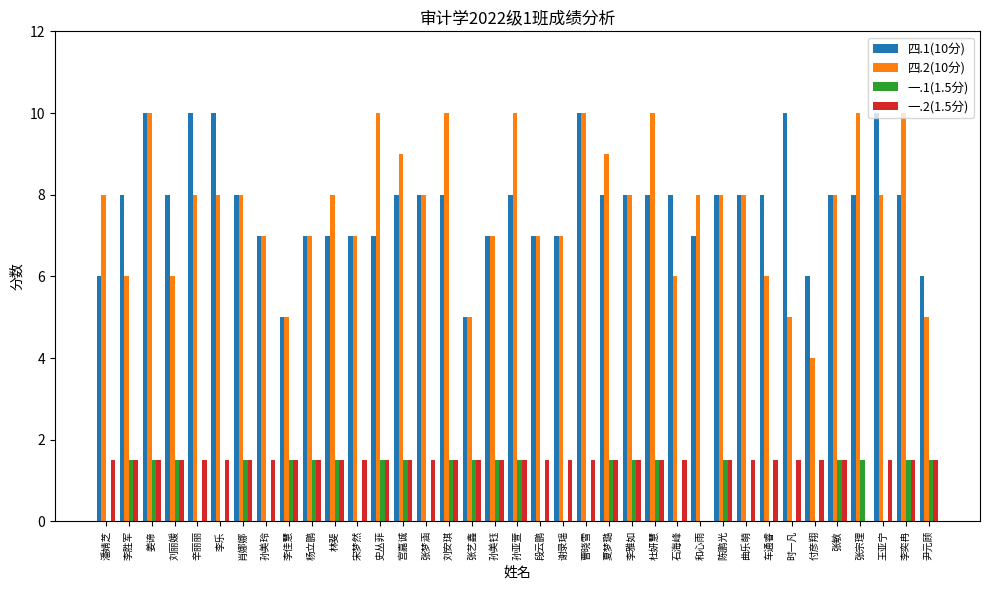

Reading left to right, extract all data points from this chart.

四.1(10分): 潘婧芝=6.0	李胜军=8.0	姜谛=10.0	刘丽媛=8.0	辛丽丽=10.0	李乐=10.0	肖娜娜=8.0	孙美玲=7.0	李佳慧=5.0	杨立鹏=7.0	林斐=7.0	宋梦然=7.0	史丛菲=7.0	宫嘉诚=8.0	张梦涵=8.0	刘安琪=8.0	张艺鑫=5.0	孙美钰=7.0	孙亚萱=8.0	段云鹏=7.0	谢录瑶=7.0	曹晓雪=10.0	夏梦璐=8.0	李雅如=8.0	杜妍慧=8.0	石海峰=8.0	和心雨=7.0	陈鹏光=8.0	曲乐萌=8.0	车通睿=8.0	时一凡=10.0	付彦翔=6.0	张敏=8.0	张宗理=8.0	王亚宁=10.0	李奕冉=8.0	尹元顾=6.0
四.2(10分): 潘婧芝=8.0	李胜军=6.0	姜谛=10.0	刘丽媛=6.0	辛丽丽=8.0	李乐=8.0	肖娜娜=8.0	孙美玲=7.0	李佳慧=5.0	杨立鹏=7.0	林斐=8.0	宋梦然=7.0	史丛菲=10.0	宫嘉诚=9.0	张梦涵=8.0	刘安琪=10.0	张艺鑫=5.0	孙美钰=7.0	孙亚萱=10.0	段云鹏=7.0	谢录瑶=7.0	曹晓雪=10.0	夏梦璐=9.0	李雅如=8.0	杜妍慧=10.0	石海峰=6.0	和心雨=8.0	陈鹏光=8.0	曲乐萌=8.0	车通睿=6.0	时一凡=5.0	付彦翔=4.0	张敏=8.0	张宗理=10.0	王亚宁=8.0	李奕冉=10.0	尹元顾=5.0
一.1(1.5分): 潘婧芝=0.0	李胜军=1.5	姜谛=1.5	刘丽媛=1.5	辛丽丽=0.0	李乐=0.0	肖娜娜=1.5	孙美玲=0.0	李佳慧=1.5	杨立鹏=1.5	林斐=1.5	宋梦然=0.0	史丛菲=1.5	宫嘉诚=1.5	张梦涵=0.0	刘安琪=1.5	张艺鑫=1.5	孙美钰=1.5	孙亚萱=1.5	段云鹏=0.0	谢录瑶=0.0	曹晓雪=0.0	夏梦璐=1.5	李雅如=1.5	杜妍慧=1.5	石海峰=0.0	和心雨=0.0	陈鹏光=1.5	曲乐萌=0.0	车通睿=0.0	时一凡=0.0	付彦翔=0.0	张敏=1.5	张宗理=1.5	王亚宁=0.0	李奕冉=1.5	尹元顾=1.5
一.2(1.5分): 潘婧芝=1.5	李胜军=1.5	姜谛=1.5	刘丽媛=1.5	辛丽丽=1.5	李乐=1.5	肖娜娜=1.5	孙美玲=1.5	李佳慧=1.5	杨立鹏=1.5	林斐=1.5	宋梦然=1.5	史丛菲=1.5	宫嘉诚=1.5	张梦涵=1.5	刘安琪=1.5	张艺鑫=1.5	孙美钰=1.5	孙亚萱=1.5	段云鹏=1.5	谢录瑶=1.5	曹晓雪=1.5	夏梦璐=1.5	李雅如=1.5	杜妍慧=1.5	石海峰=1.5	和心雨=0.0	陈鹏光=1.5	曲乐萌=1.5	车通睿=1.5	时一凡=1.5	付彦翔=1.5	张敏=1.5	张宗理=0.0	王亚宁=1.5	李奕冉=1.5	尹元顾=1.5